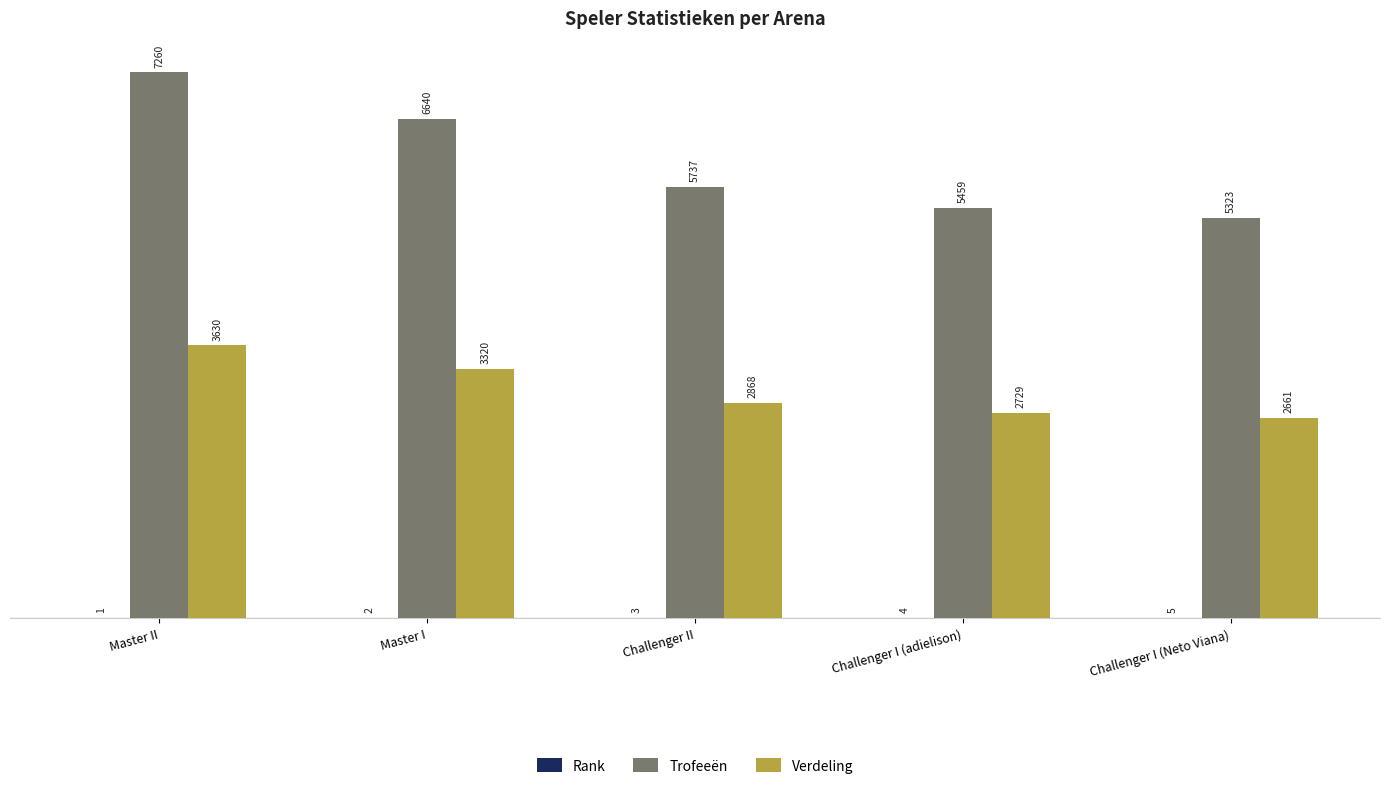

What is the total value across all series at Challenger I (Neto Viana)?

7989